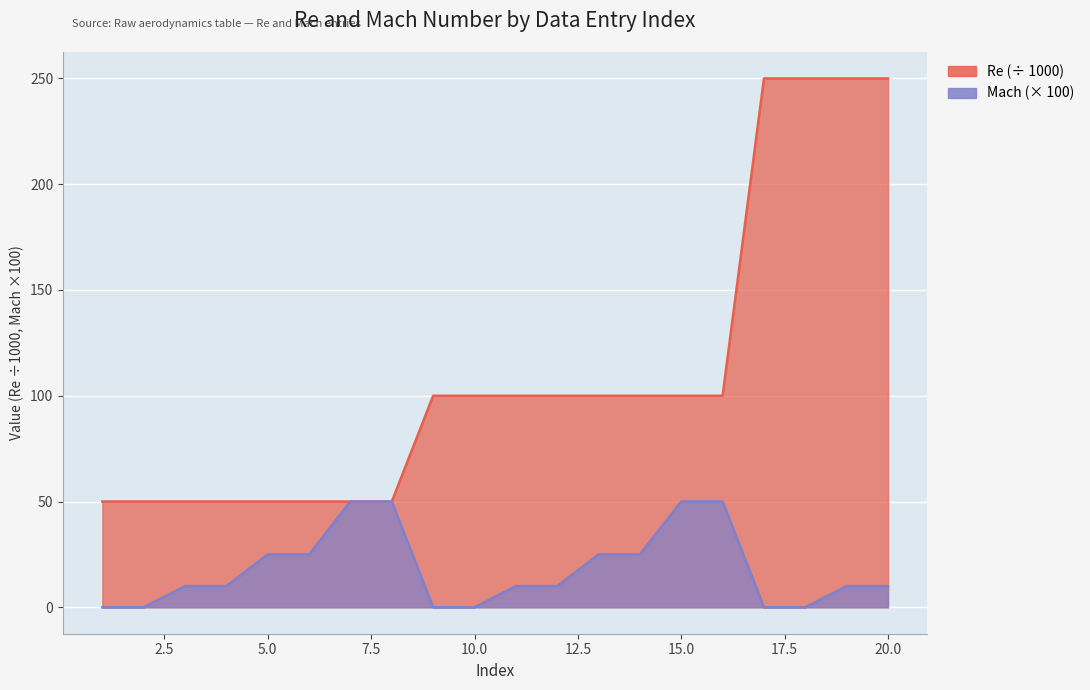

The Re series shows 170 at 14. True or false?

False